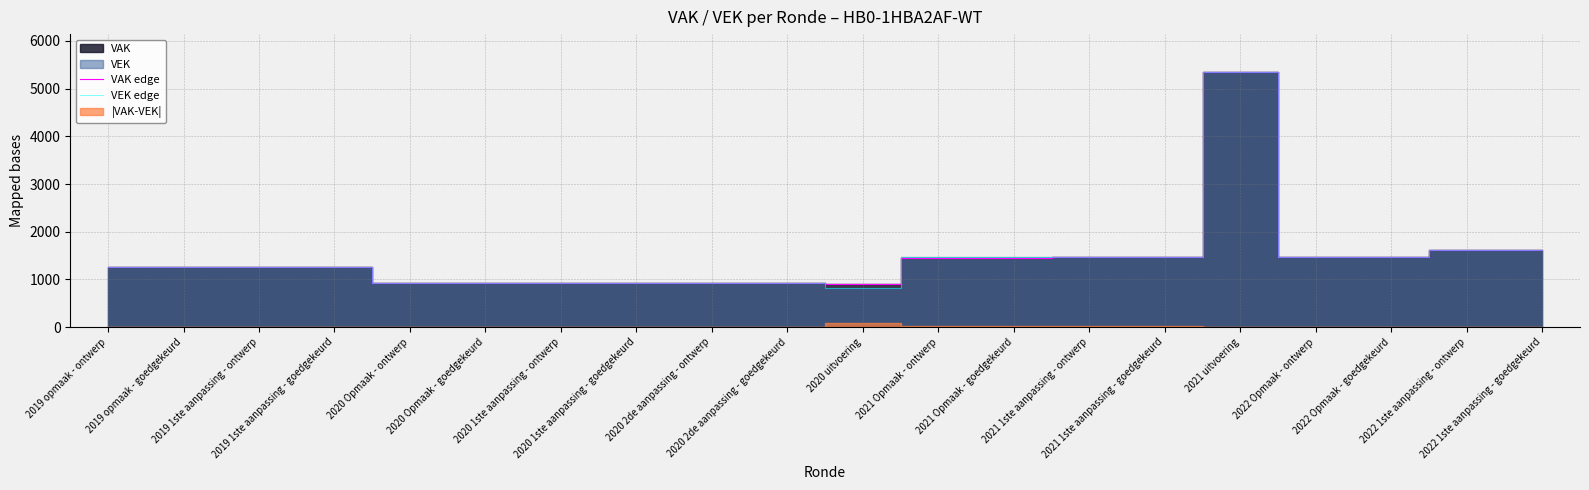

Count the number of data series in this chart.

2